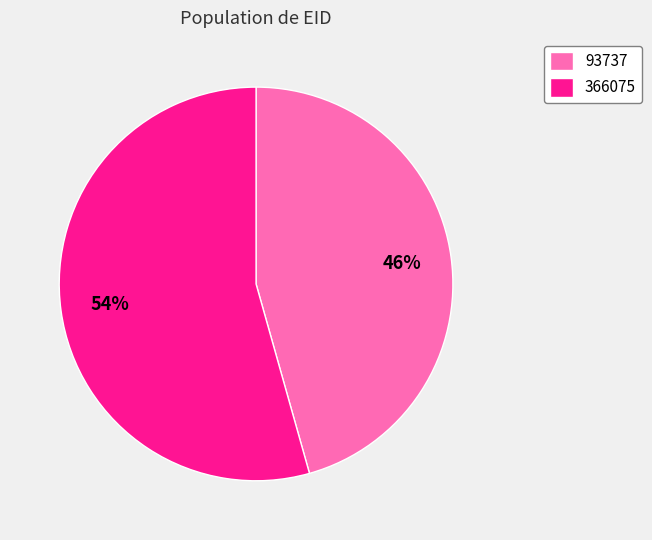

Combined, do 366075 and 93737 account for over 50%?

Yes